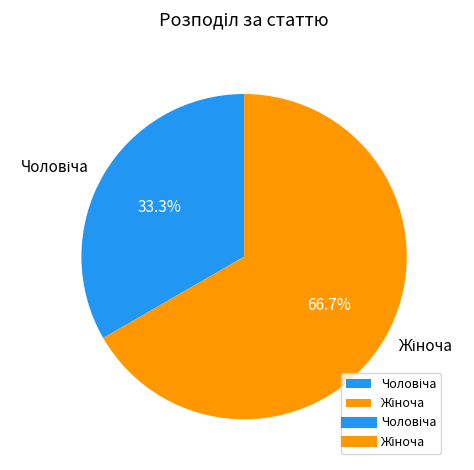

Does any single category account for the majority?

Yes